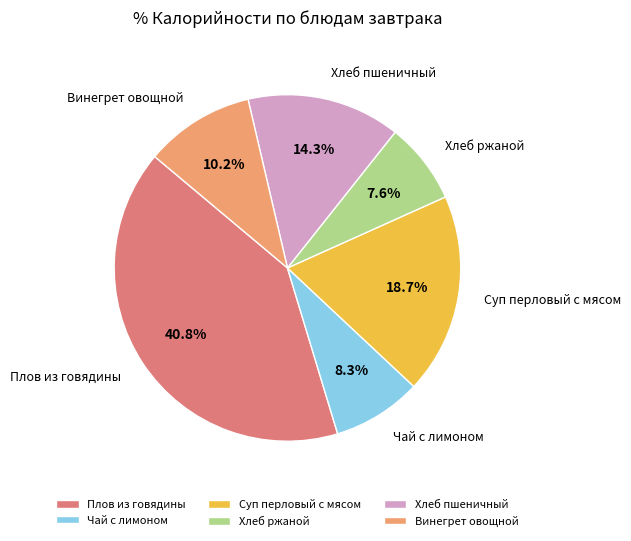

Which category has the biggest portion of the pie?

Плов из говядины